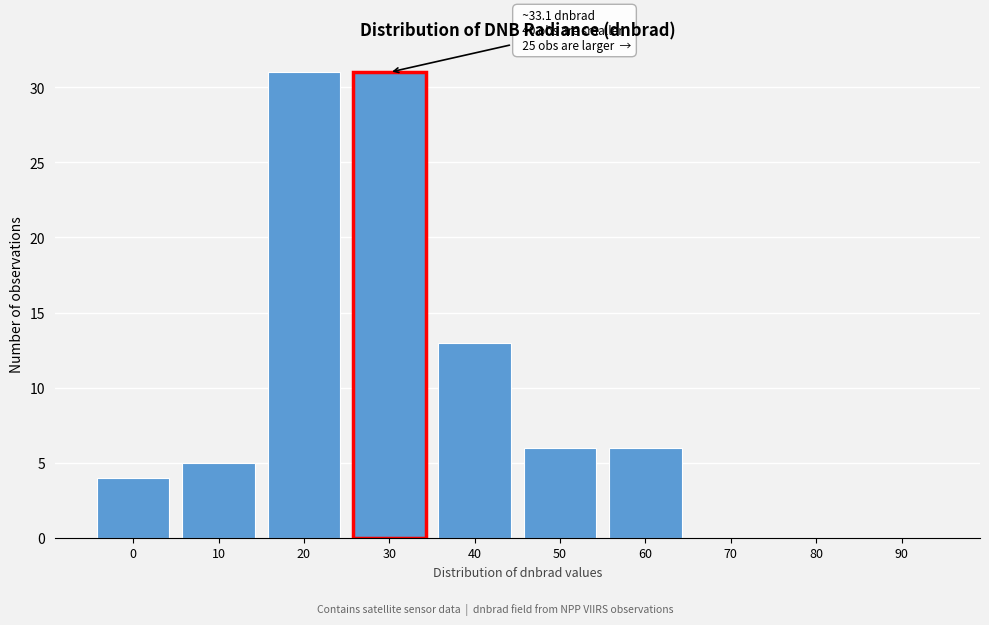

Reading left to right, what are all the values shown in this chart?

0=4	10=5	20=31	30=31	40=13	50=6	60=6	70=0	80=0	90=0